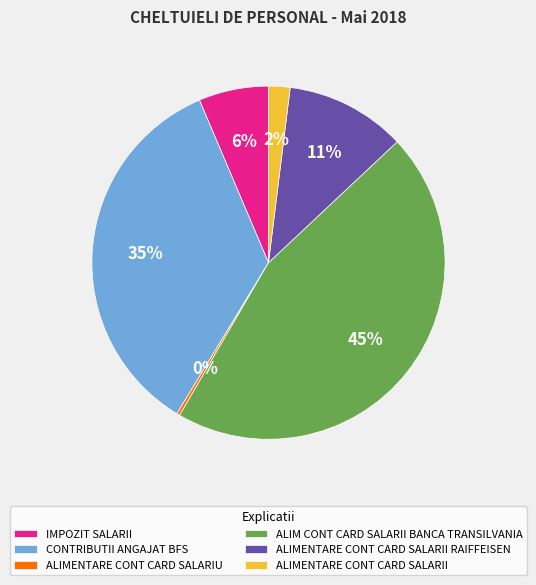

What percentage is the IMPOZIT SALARII slice, to the nearest percent?

6%